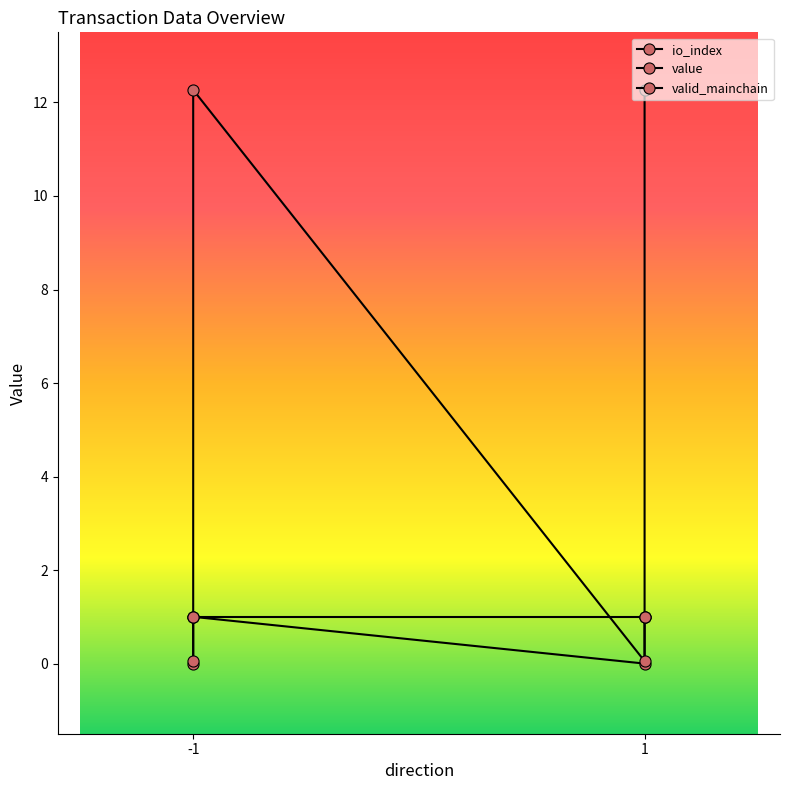

True or false: io_index and value cross at least once.

False